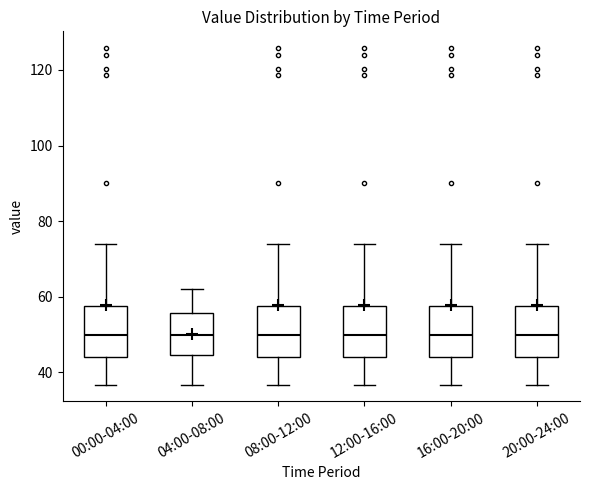

Where does the upper whisker of the box for 08:00-12:00 end on the y-axis? The values are not printed on the chart, so give them approximately, as read against the axis.

74